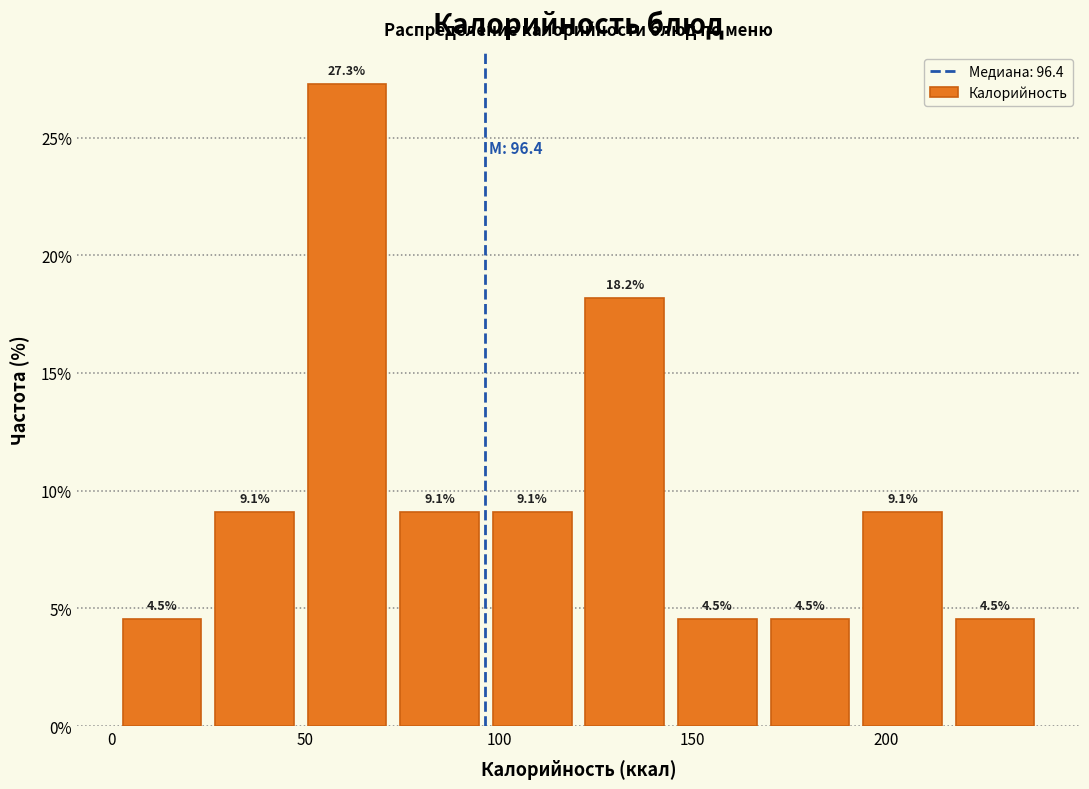

How tall is the bar that spans 170 to 190 on the x-axis? The bar edges are not printed on the chart, so give them approximately, as read against the axis.

4.5